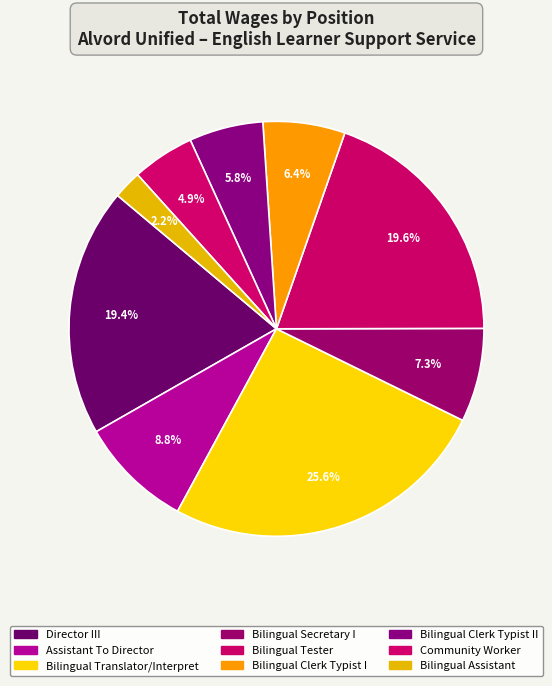

How many slices are in this pie chart?

9